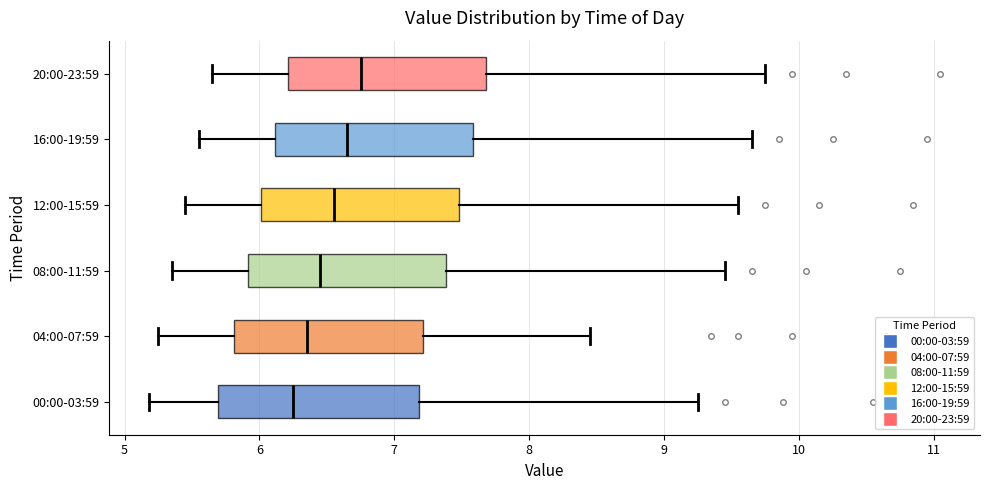

Reading bottom to top, read every box against the x-axis: the position of its median line, the range the box covers, and the ends of its whiskers. The values are not printed on the chart, so give them approximately, as read against the axis.

00:00-03:59: median 6.3, box 5.7 to 7.2, whiskers 5.2 to 9.3
04:00-07:59: median 6.4, box 5.8 to 7.2, whiskers 5.3 to 8.5
08:00-11:59: median 6.5, box 5.9 to 7.4, whiskers 5.4 to 9.5
12:00-15:59: median 6.6, box 6.0 to 7.5, whiskers 5.5 to 9.6
16:00-19:59: median 6.7, box 6.1 to 7.6, whiskers 5.6 to 9.7
20:00-23:59: median 6.8, box 6.2 to 7.7, whiskers 5.7 to 9.8